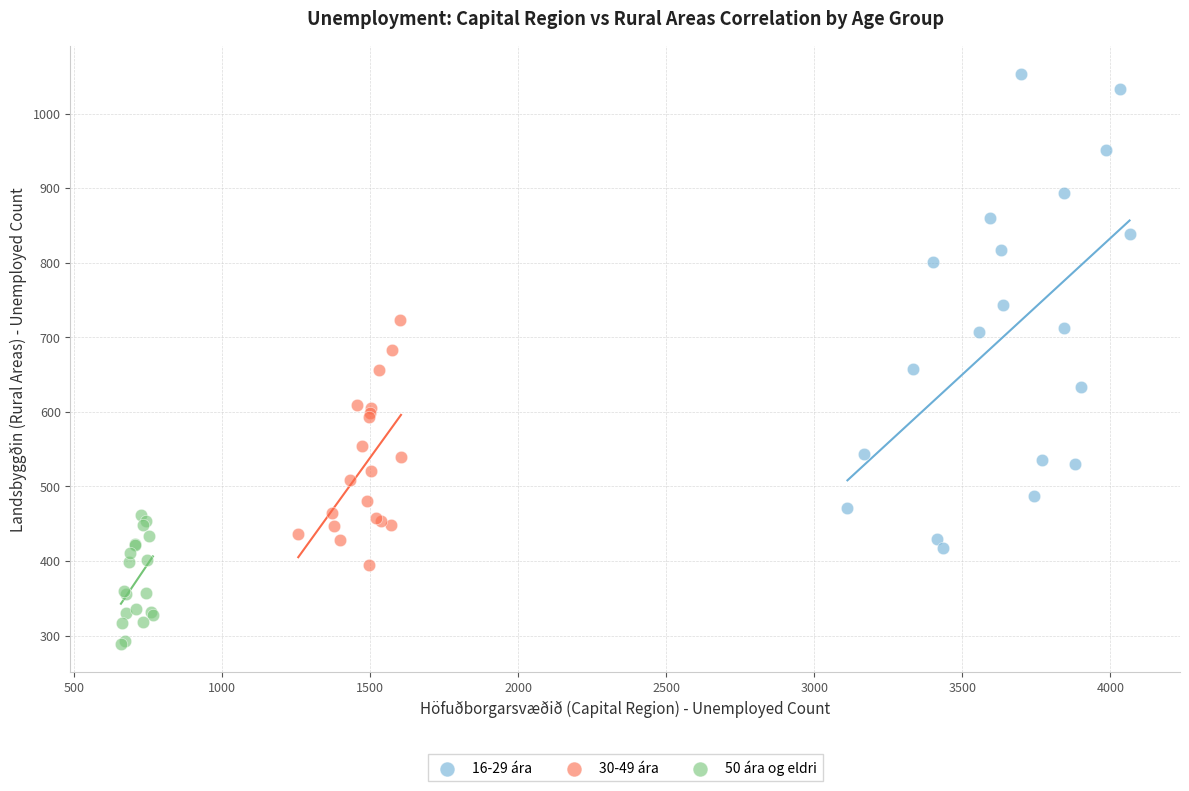

Which series has the largest Y range (max minus min)?

16-29 ára